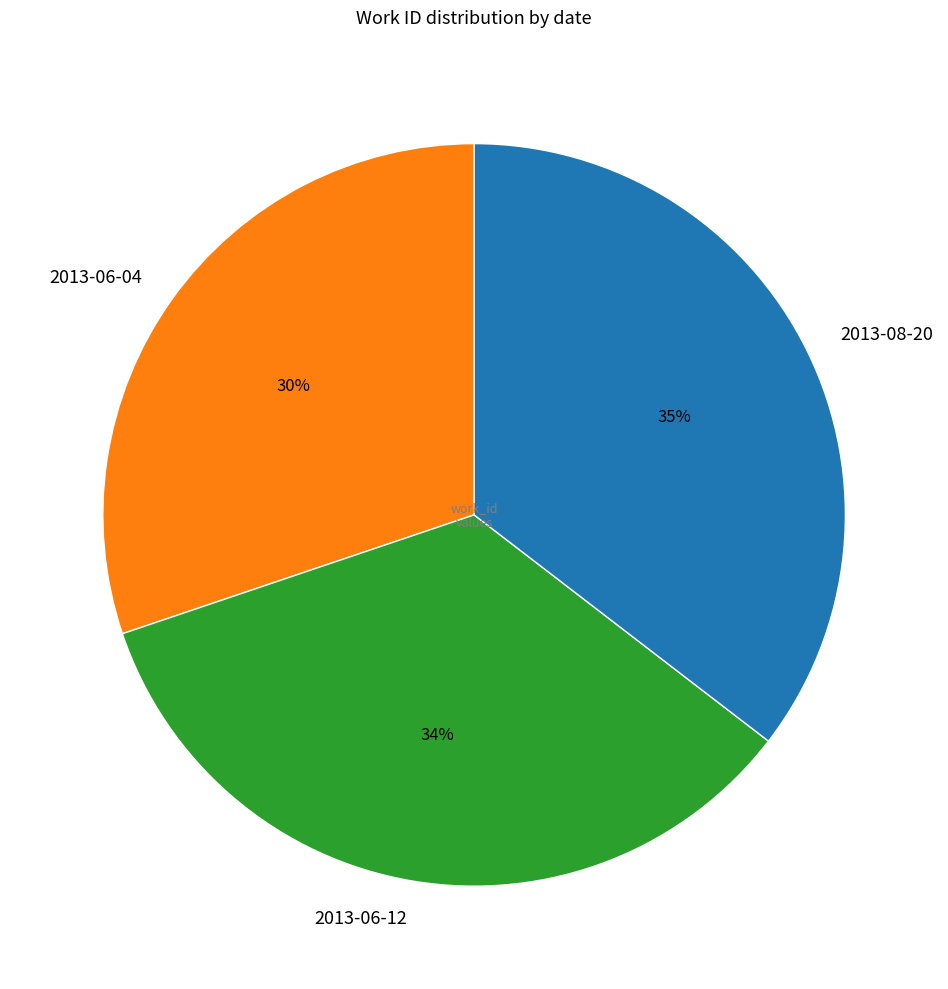

Does 2013-08-20 represent more than half of the total?

No